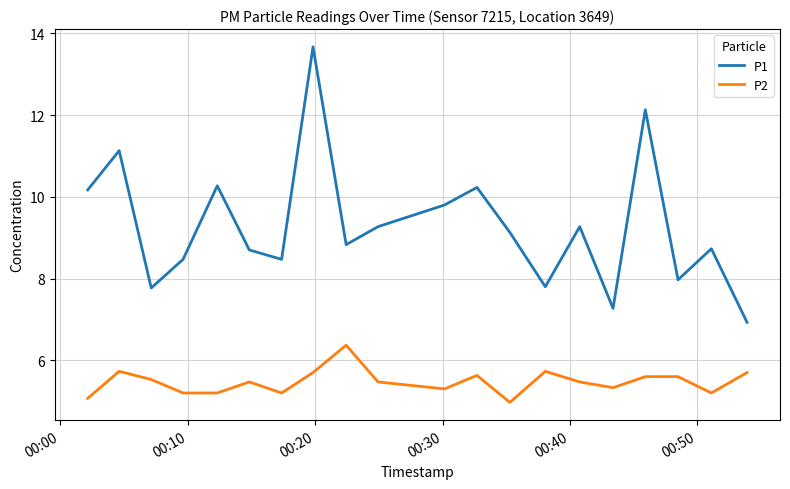

True or false: P2 has more than 1 points higher than both neighbors.

True